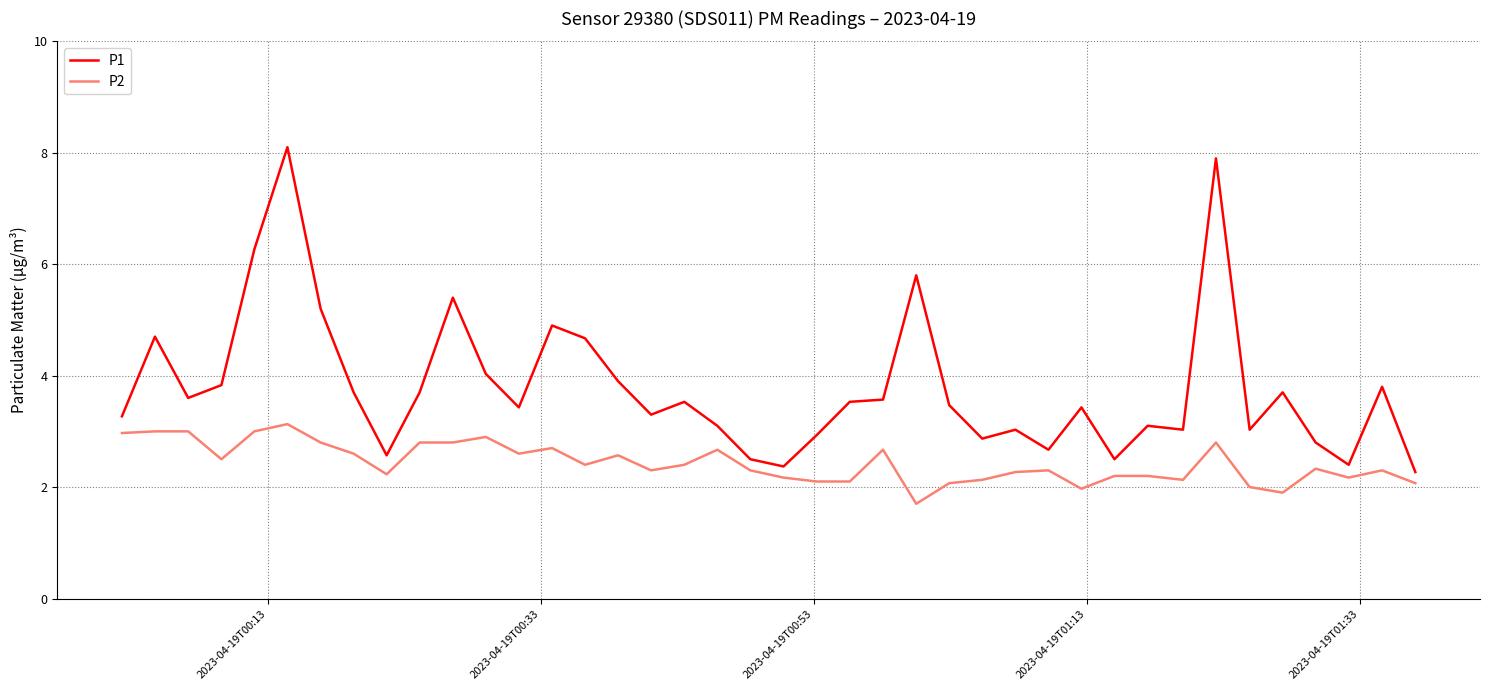

What is the sum of all P1 values?

151.9